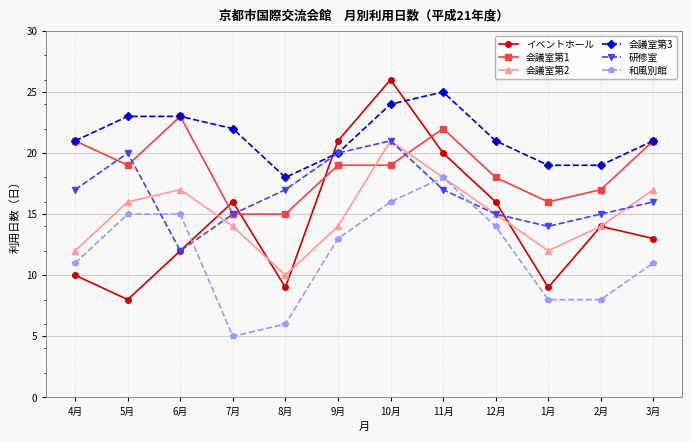

Which category has the highest value in the 会議室第3 series?

11月